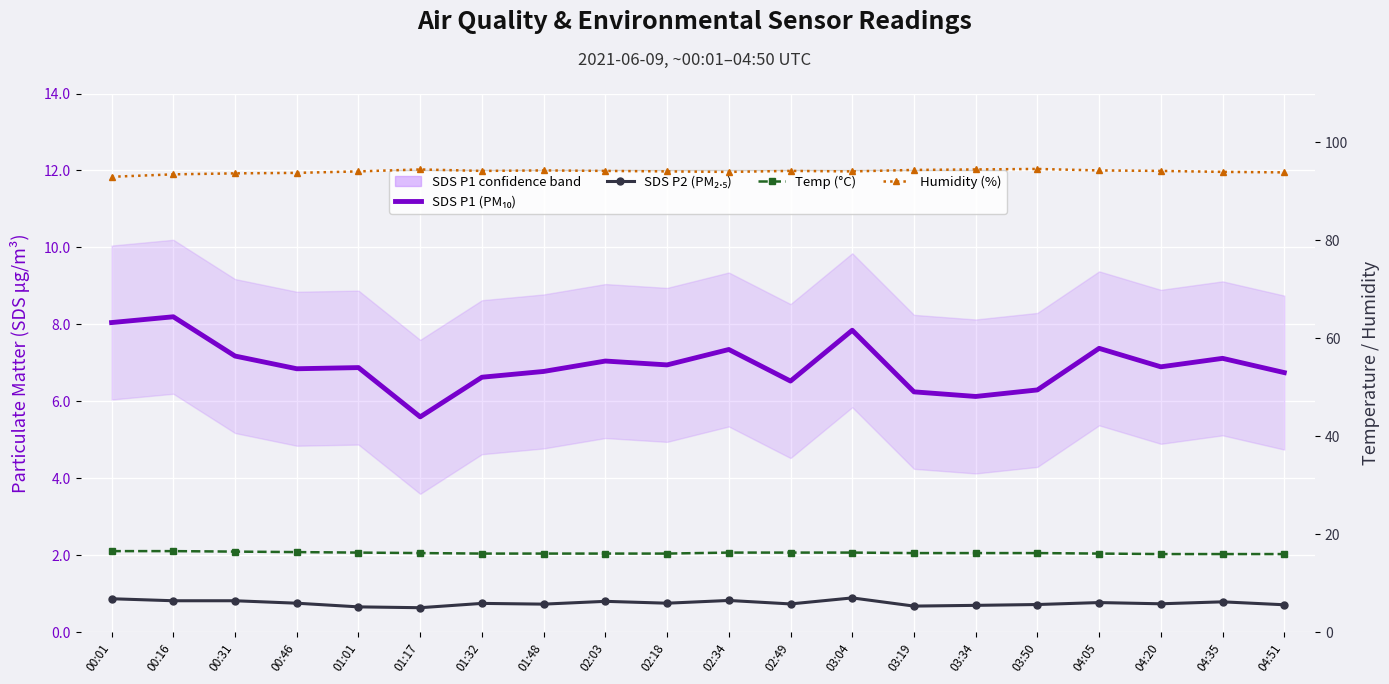

True or false: Temp (°C) has more than 1 interior local peaks.

False